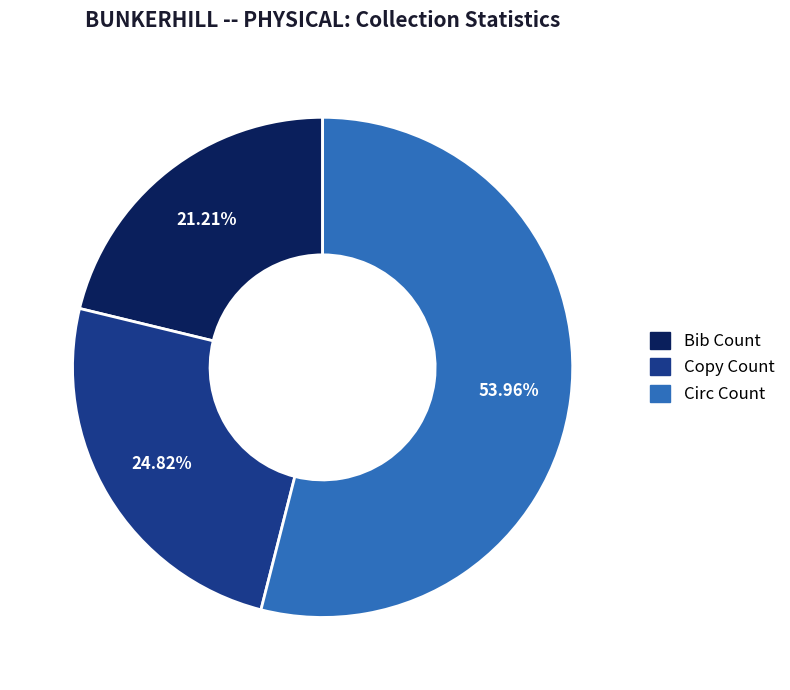

How many segments does this pie chart have?

3